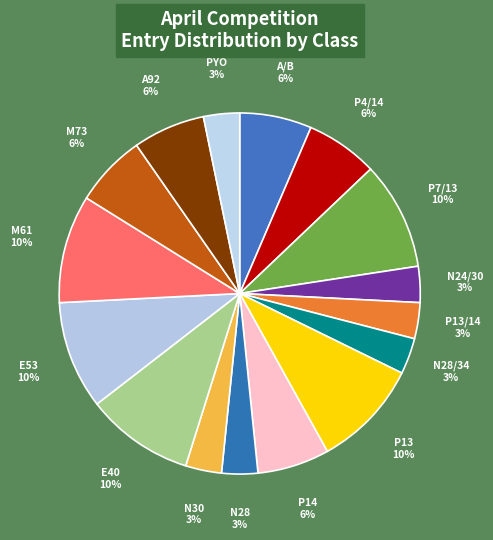

The E40 slice represents 10% of the pie. True or false?

True